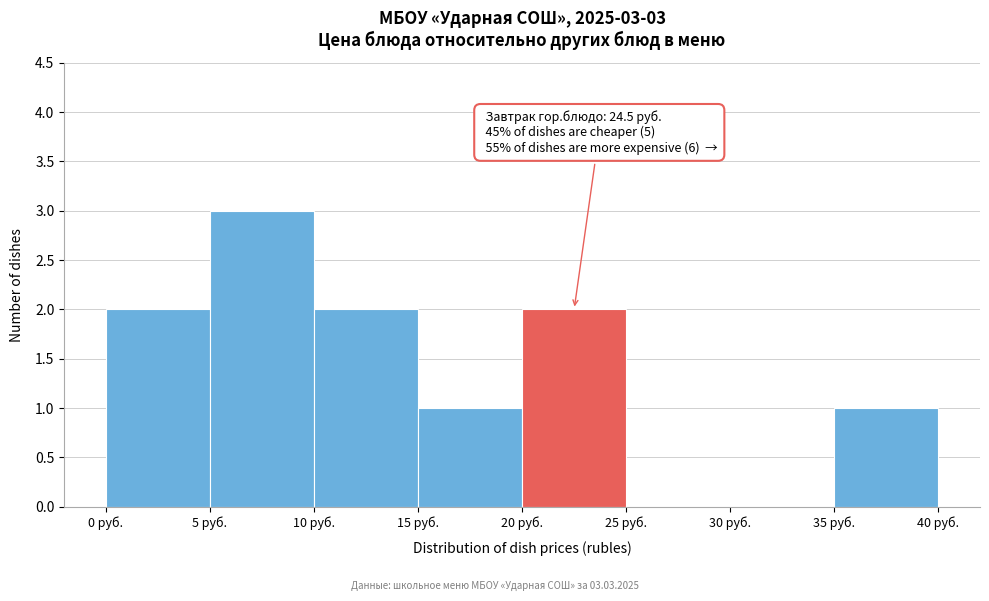

Over which range of the x-axis is the bar tallest?

5 to 10